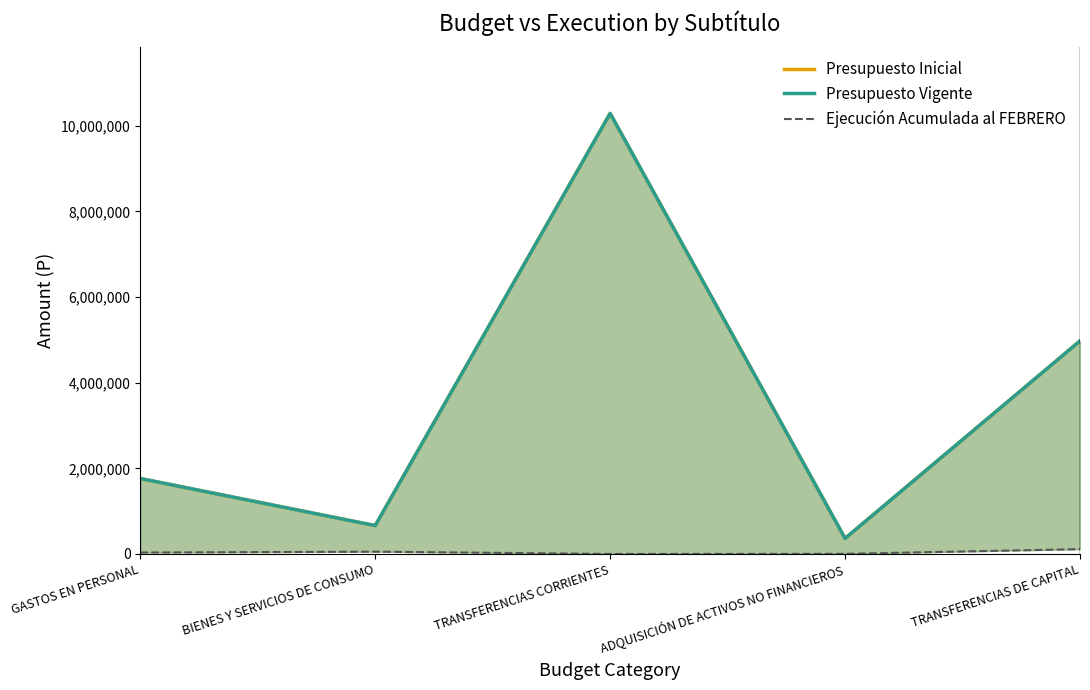

At which label is Ejecución Acumulada al FEBRERO closest to 56437?

BIENES Y SERVICIOS DE CONSUMO